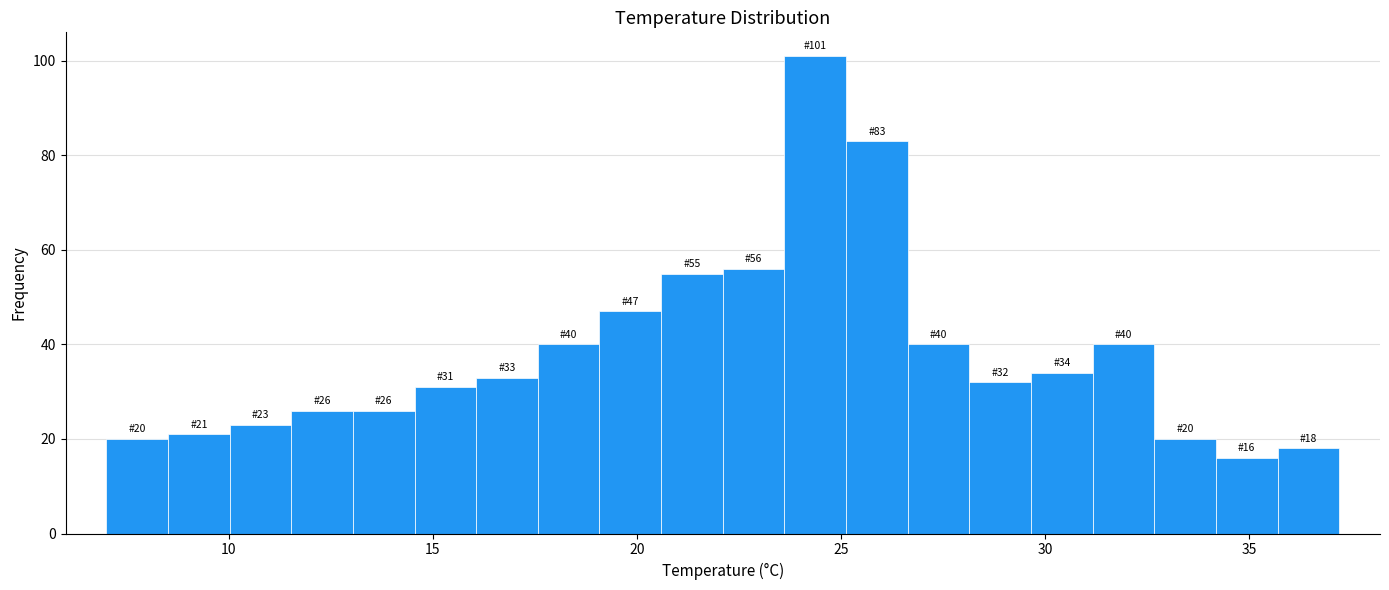

Around what value on the x-axis is the tallest bar? Give the approximate position of its centre, as read against the axis.

24.5